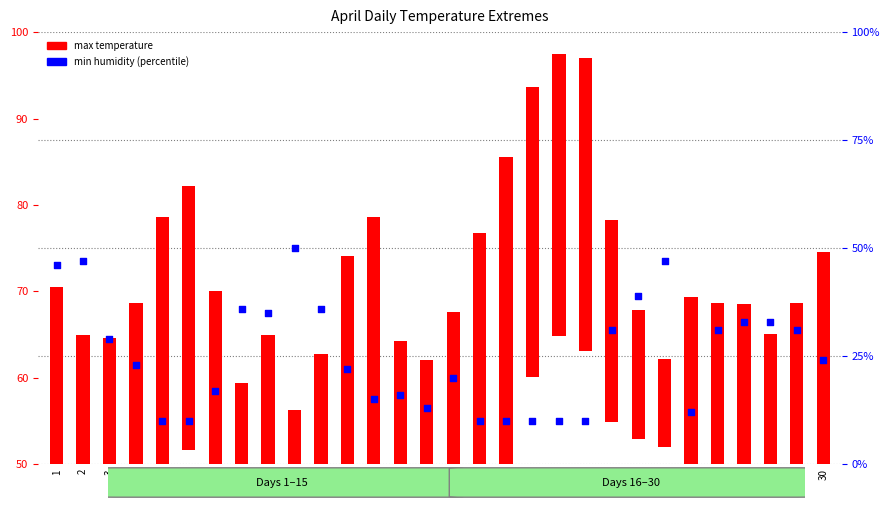

What is the change in value from 16 to 23?

+19